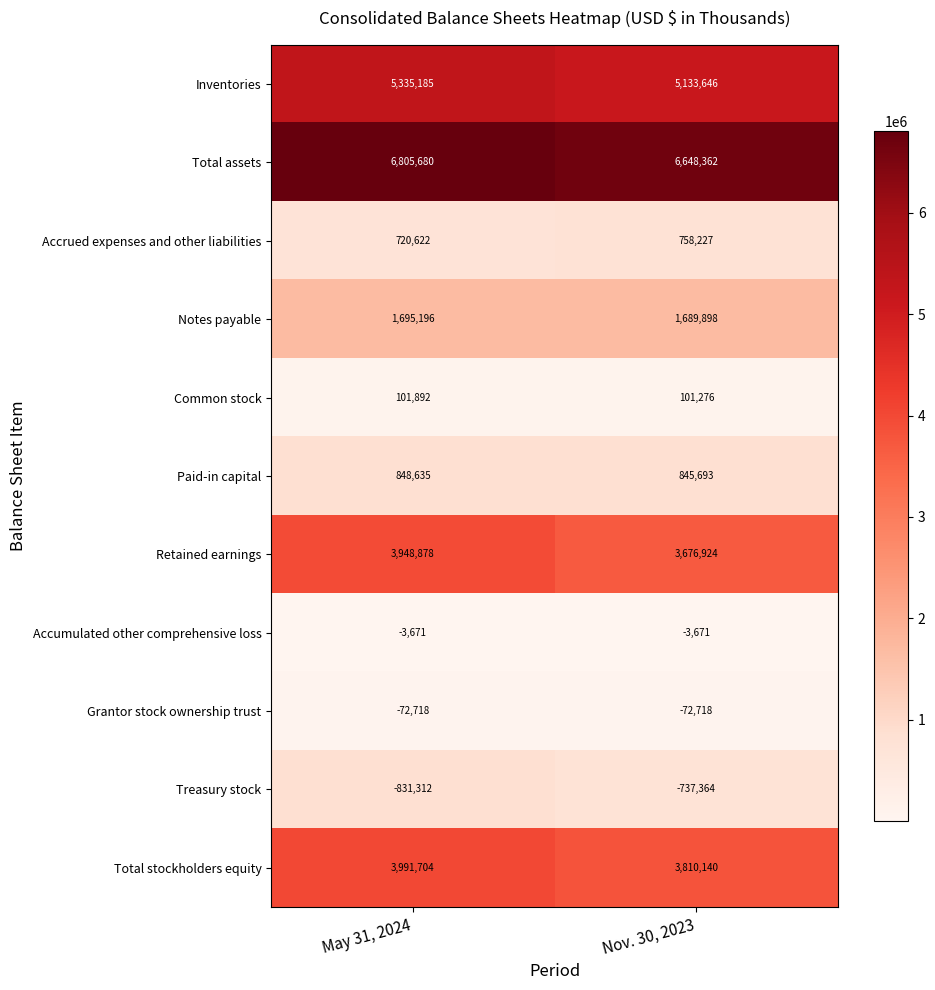

List the series in order of their peak value, lowest first.

Treasury stock, Grantor stock ownership trust, Accumulated other comprehensive loss, Common stock, Accrued expenses and other liabilities, Paid-in capital, Notes payable, Retained earnings, Total stockholders equity, Inventories, Total assets